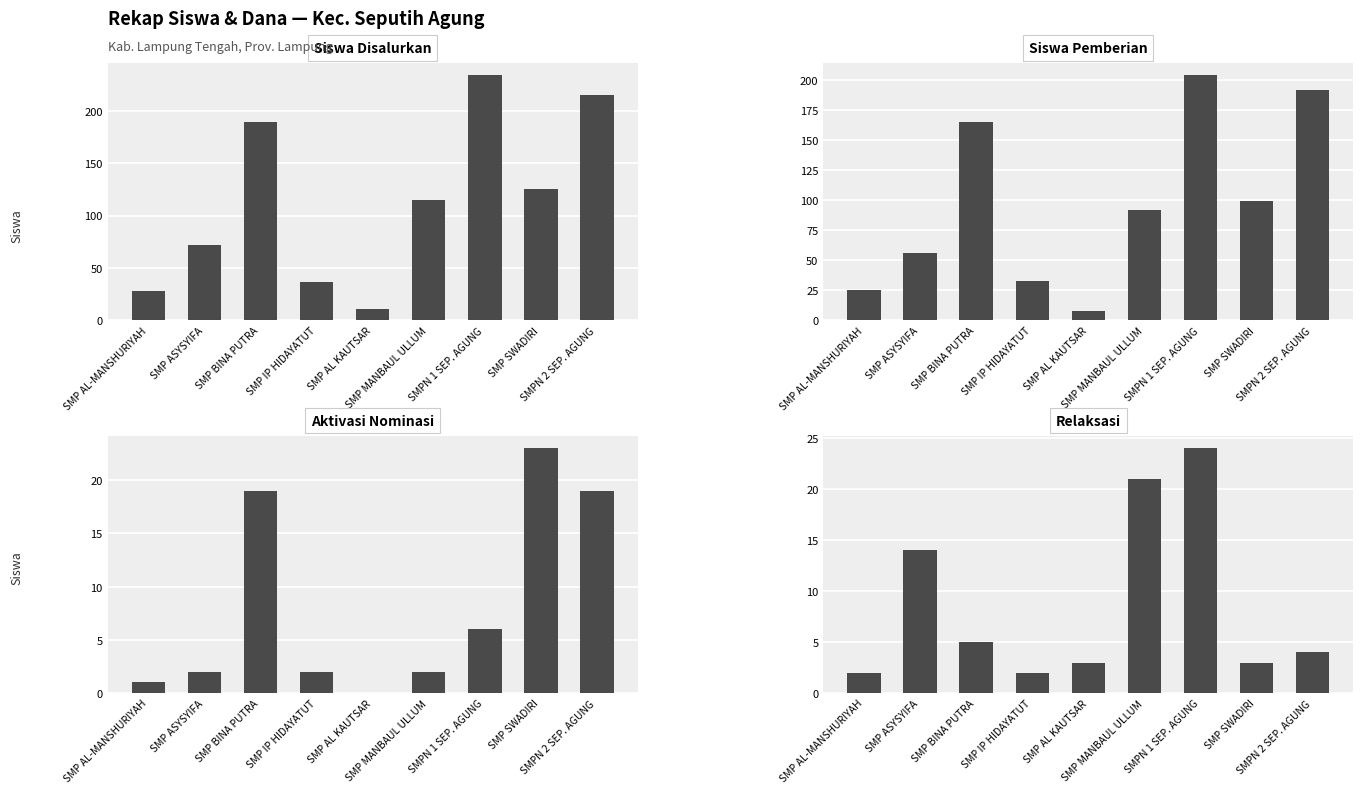

What is the value of the Relaksasi bar at the 6th from the left?

21